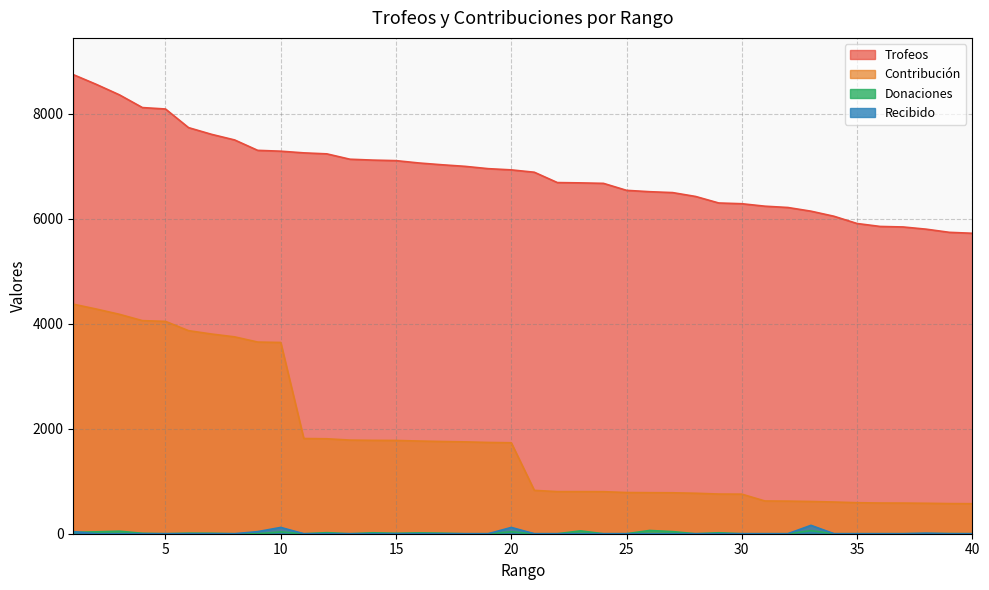

At how many categories does at least one series exceed 7676?

6